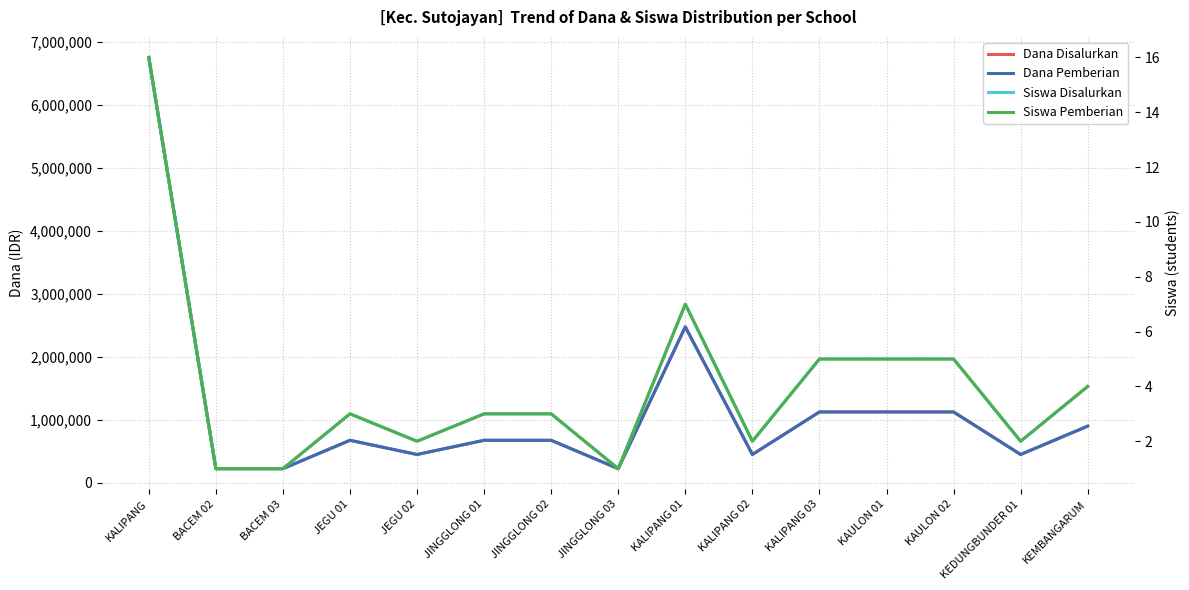

How many lines are shown in the chart?

4